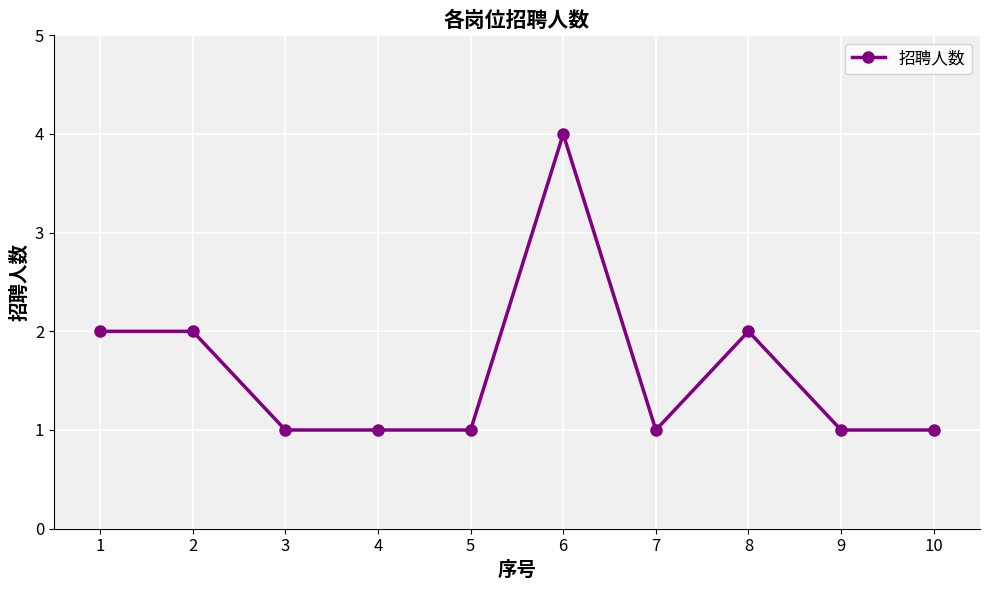

Reading right to left, list all the values displayed in this chart.

10=1	9=1	8=2	7=1	6=4	5=1	4=1	3=1	2=2	1=2